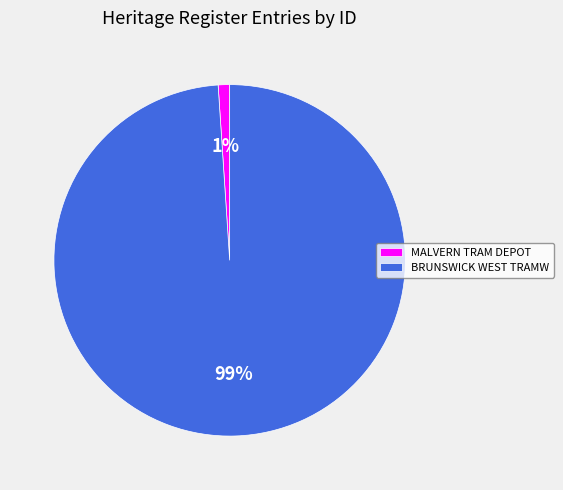

Which slice is the smallest?

MALVERN TRAM DEPOT